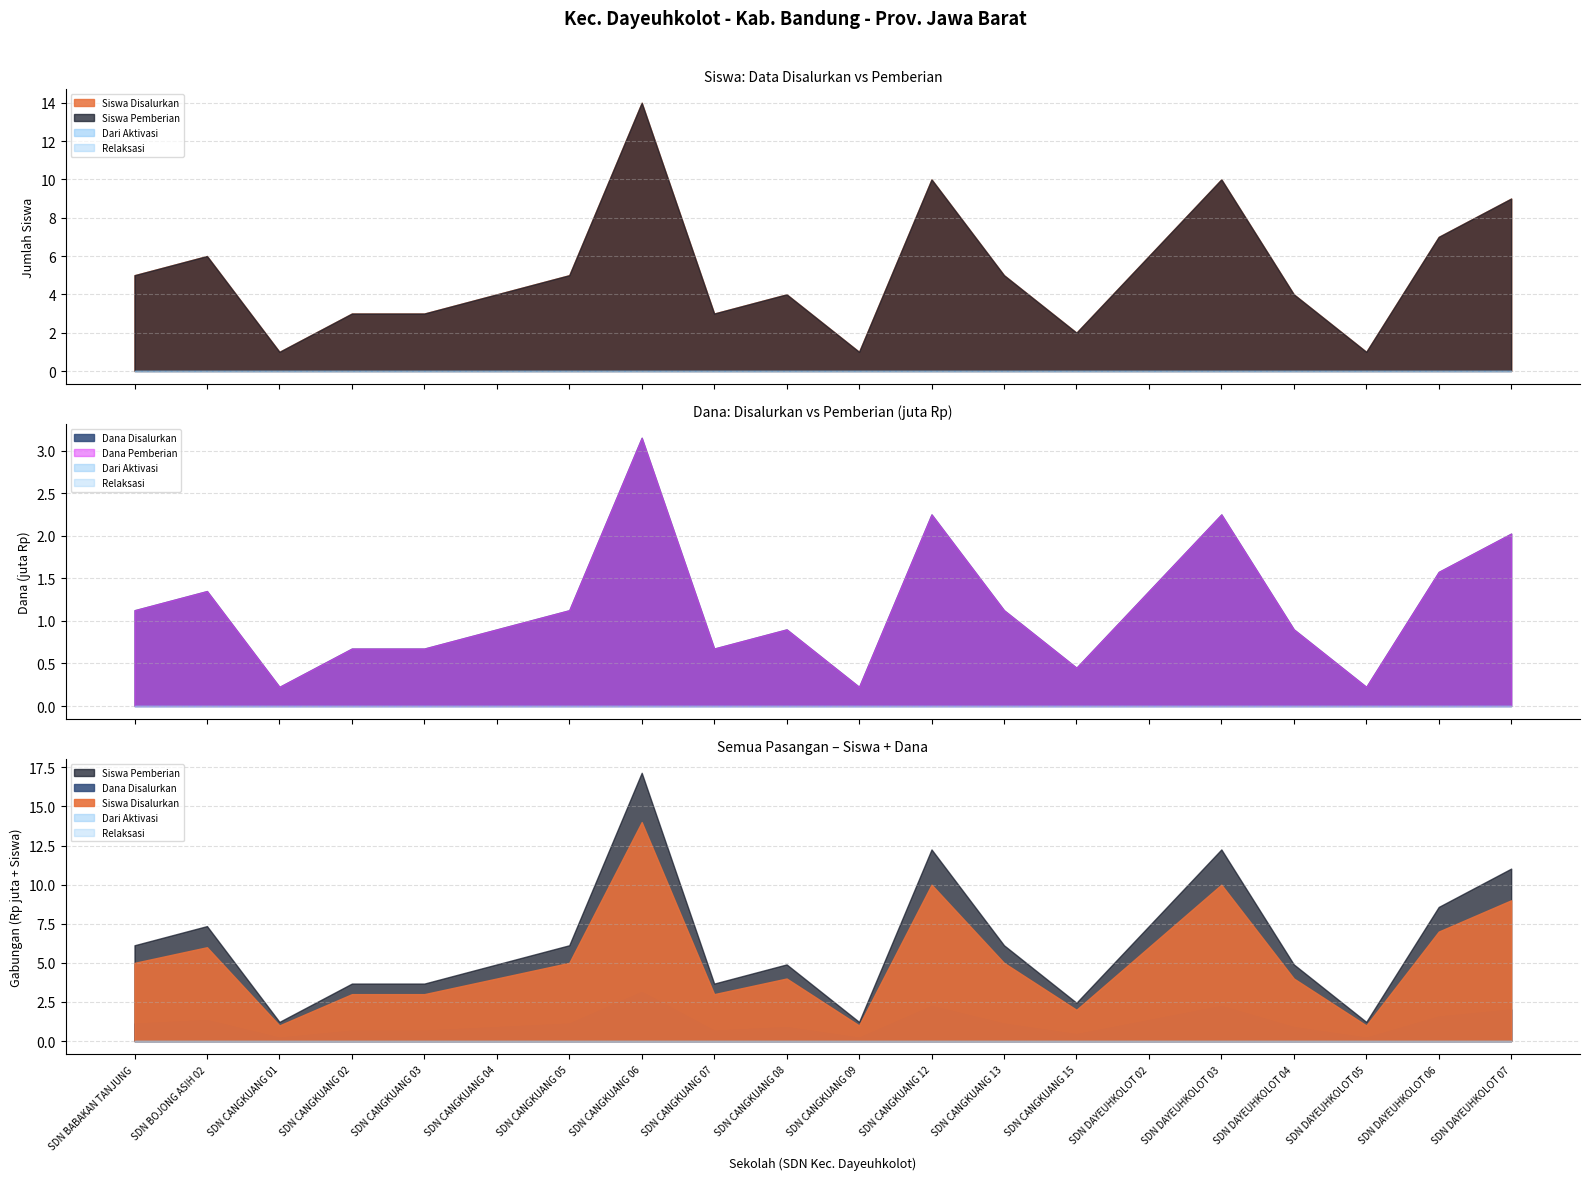

At which category is the sum across all series the highest?

SDN CANGKUANG 06